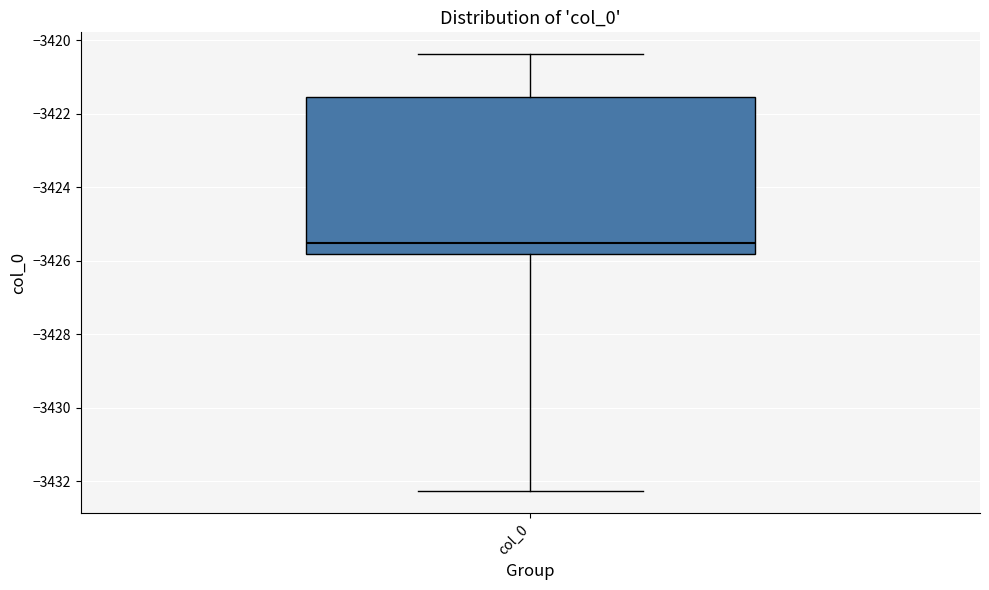

Read this box plot against the y-axis: the position of the median line, the range covered by the box, and the ends of both whiskers. The values are not printed on the chart, so give them approximately, as read against the axis.

median -3425.6, box -3425.8 to -3421.6, whiskers -3432.2 to -3420.4